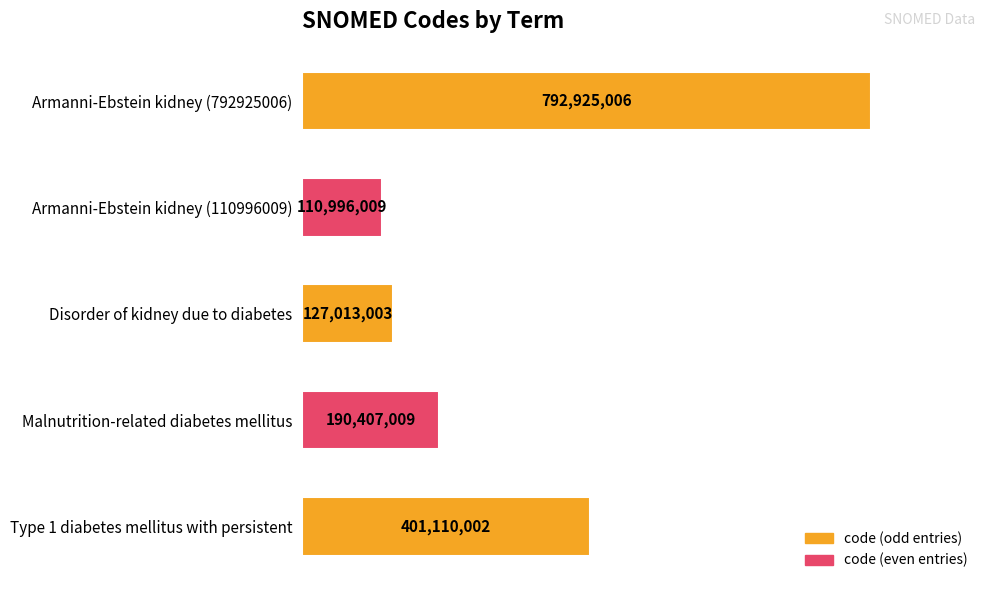

What is the minimum value shown in the chart?

110996009